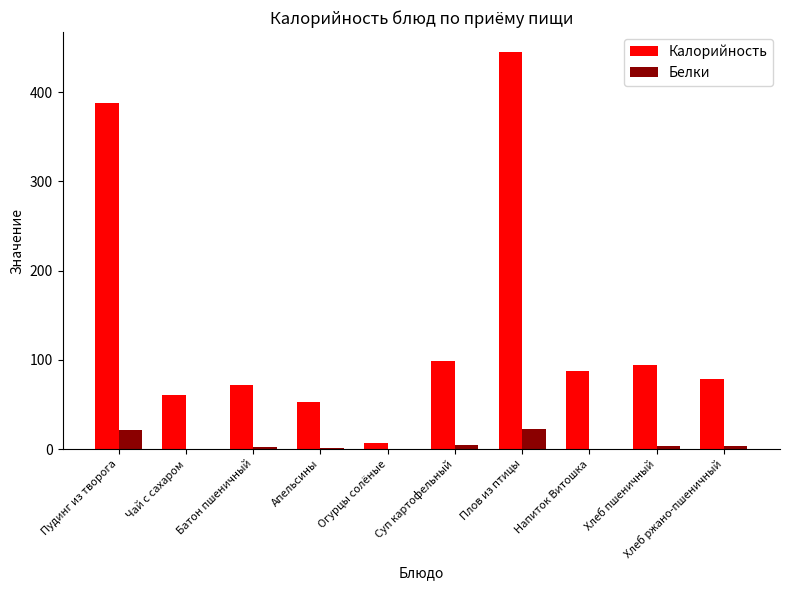

How many series are shown in this chart?

2